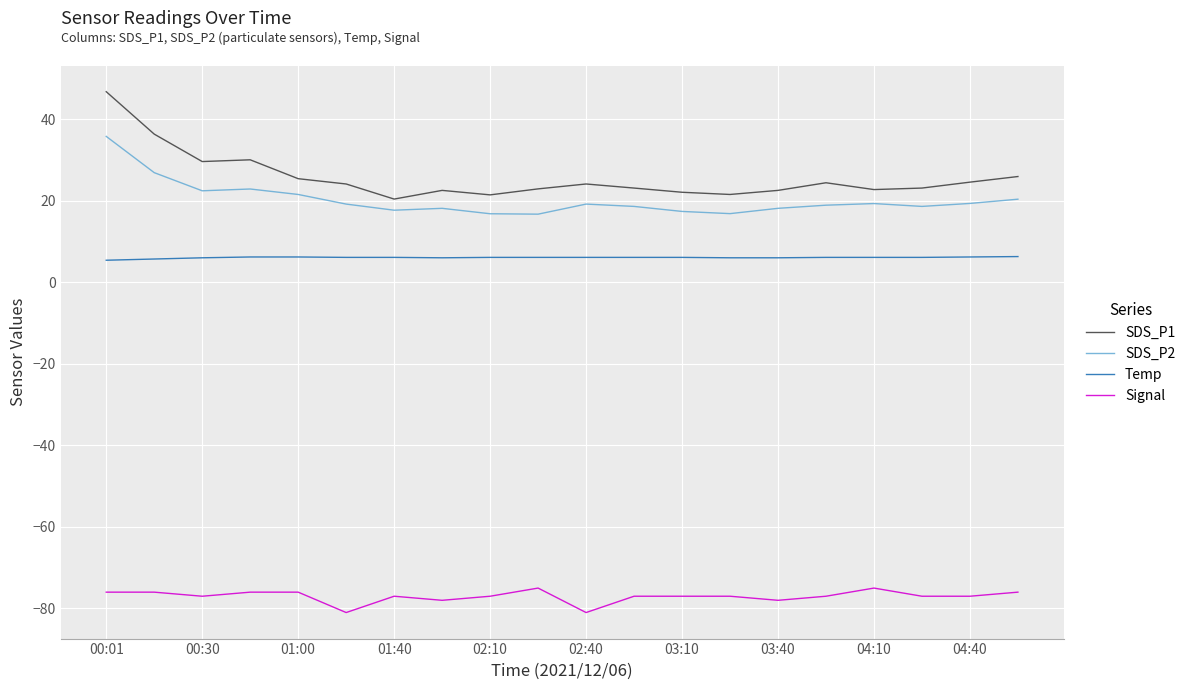

Which series has the largest total across all categories?

SDS_P1